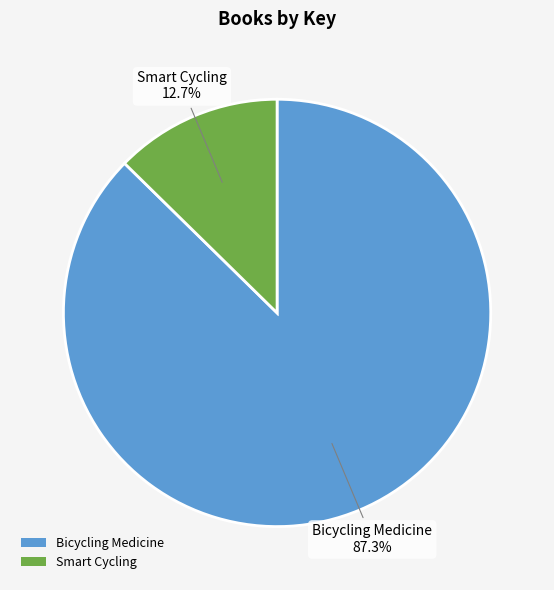

Which slice represents more than half of the pie?

Bicycling Medicine